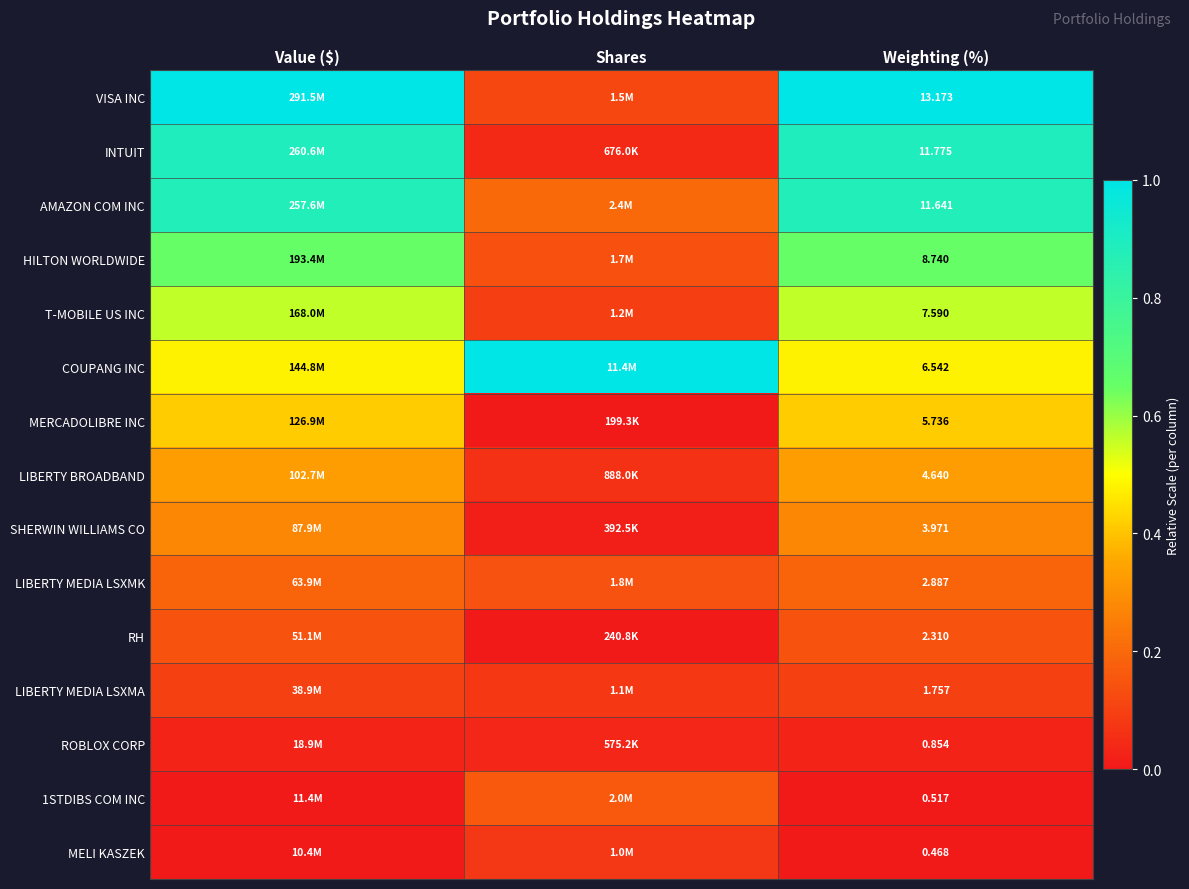

Which category has the highest value in the COUPANG INC series?

Shares